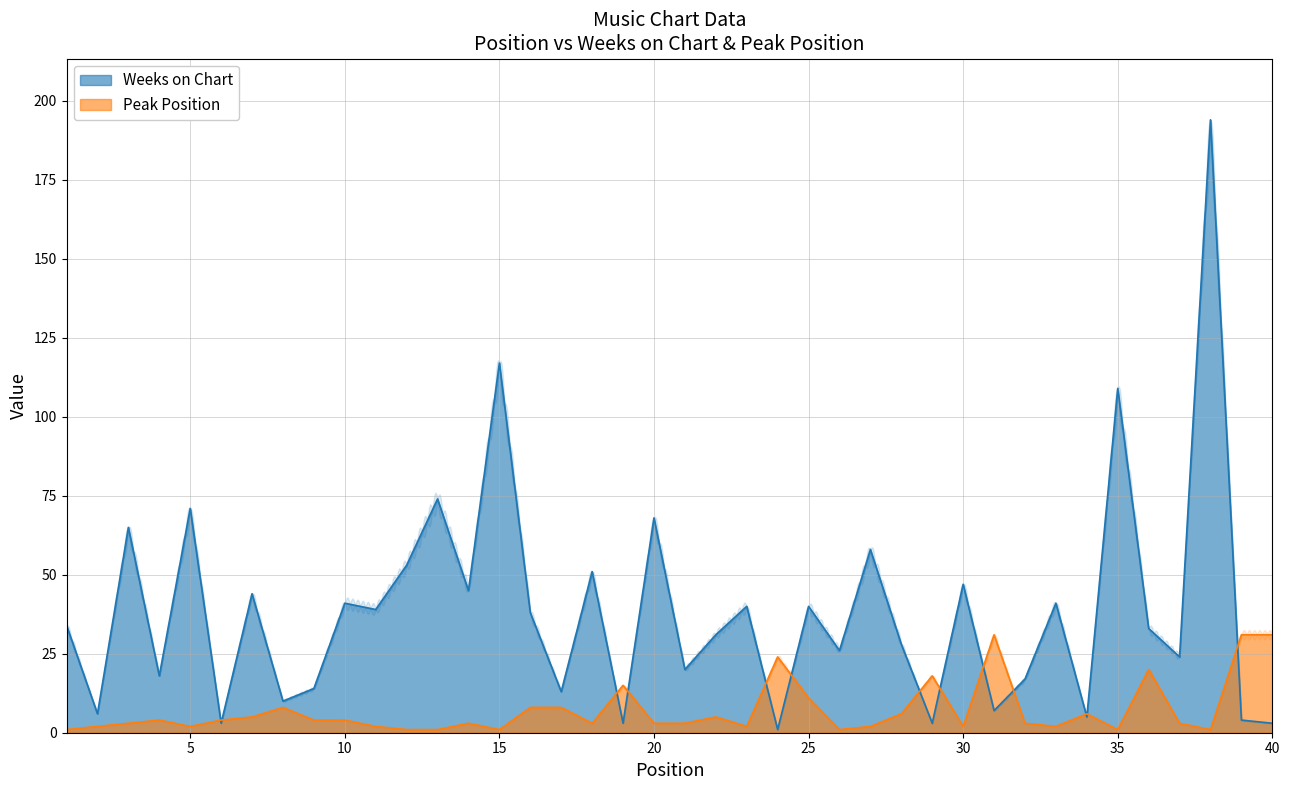

Where is the first local maximum for Peak Position?

4